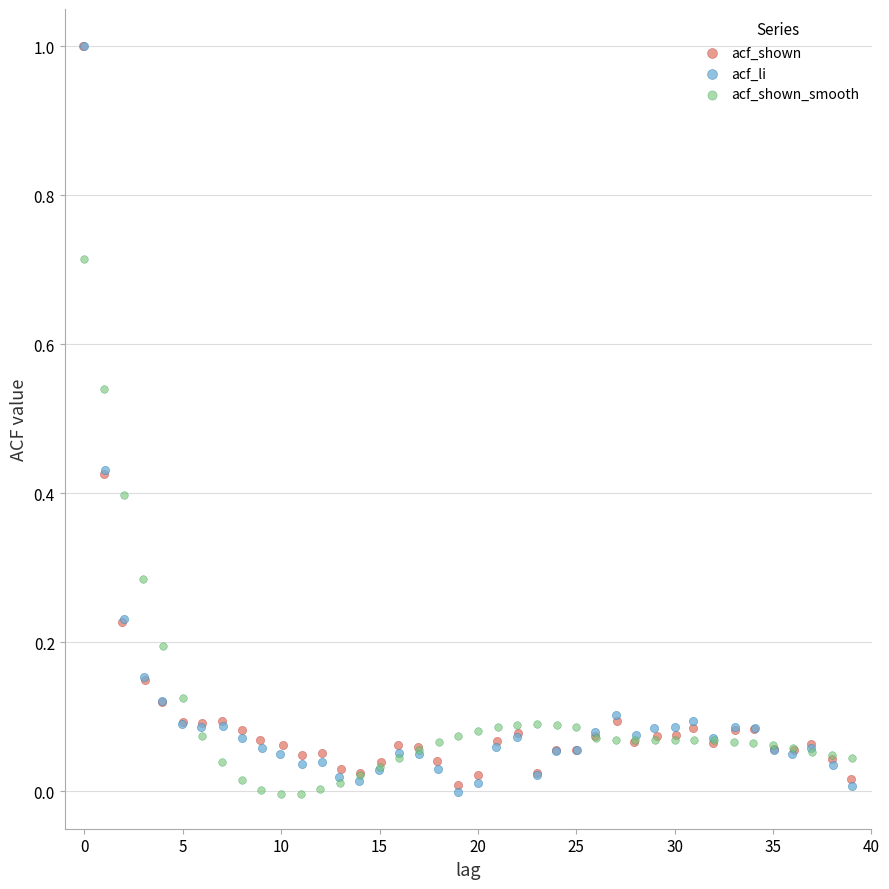

Which series has the widest spread of Y values?

acf_li